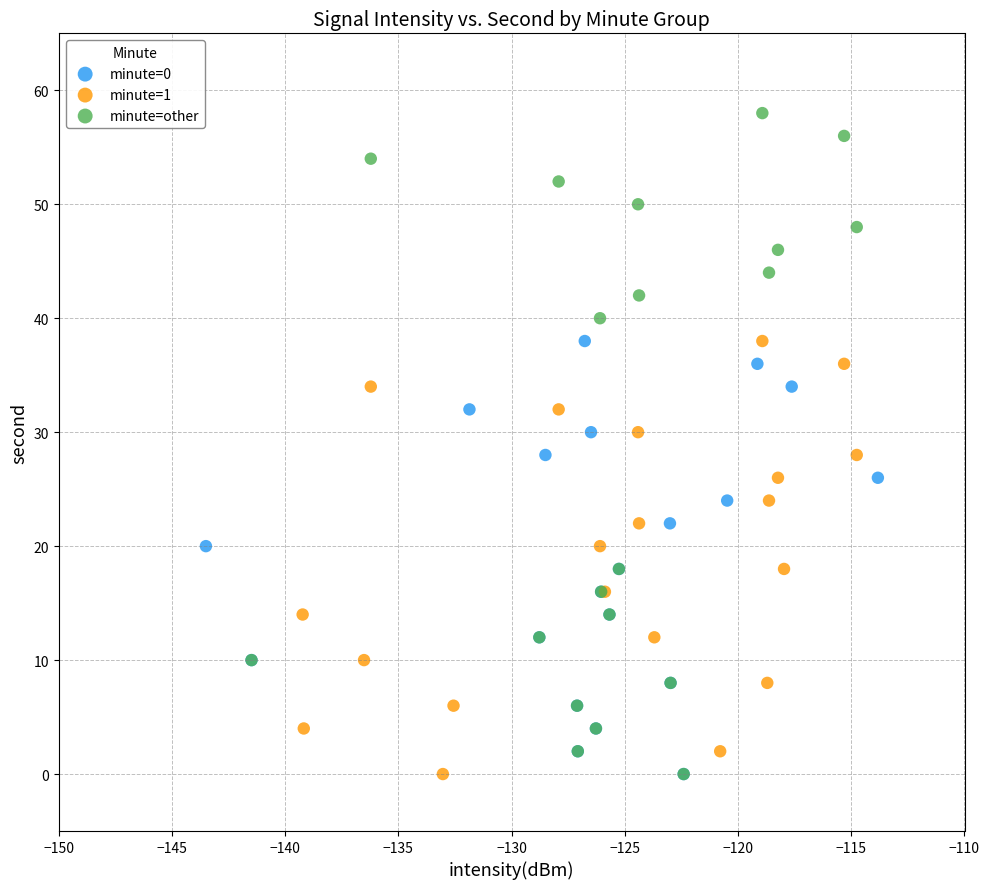

Which series contains the highest Y value?

minute=other